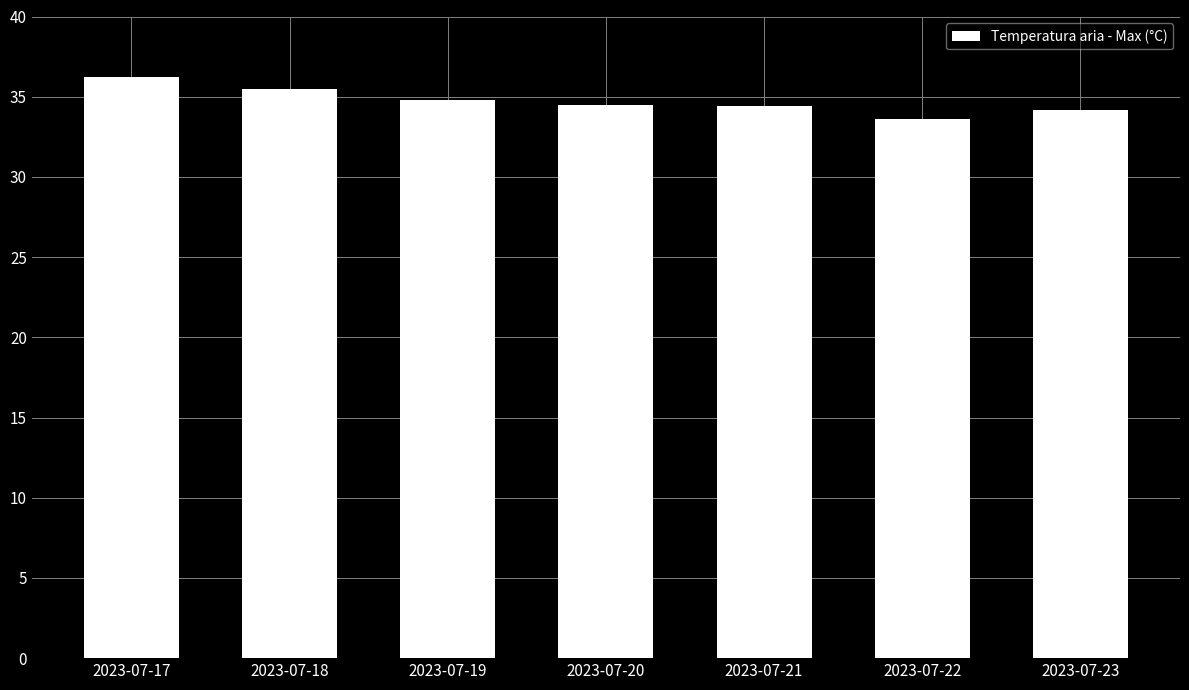

What is the difference between the maximum and minimum values?

2.6